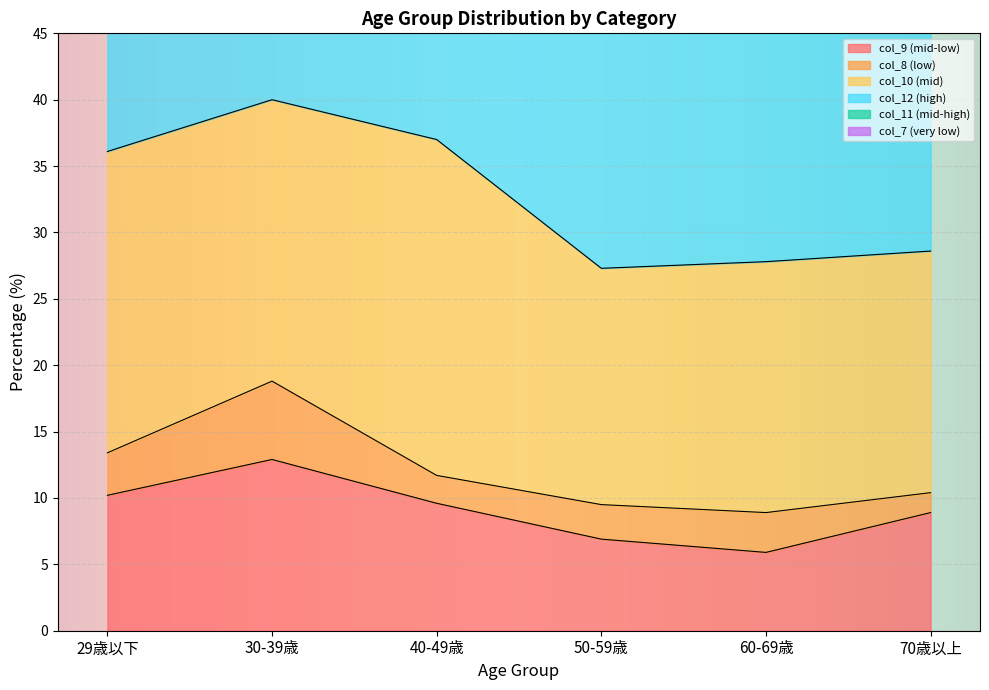

Is it true that col_9 (mid-low) equals 12.3 at 70歳以上?

False